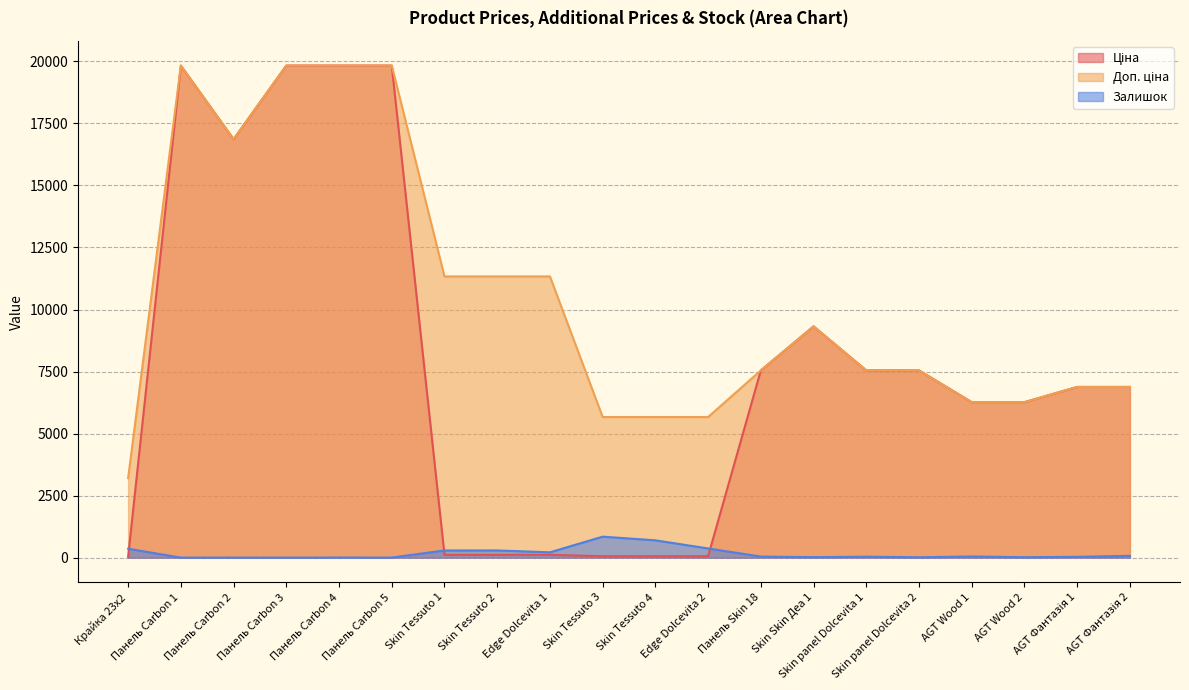

What is the difference between the maximum and minimum values in the Залишок series?

844.0